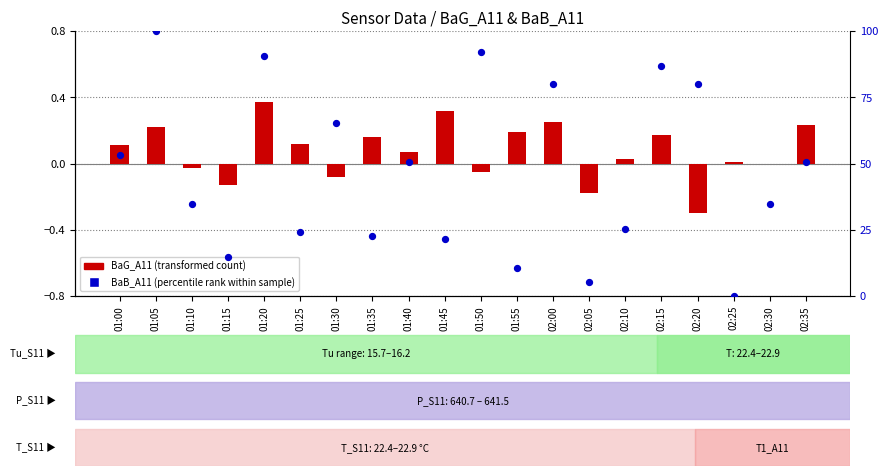

What is the total value across all series at 02:00?

80.2